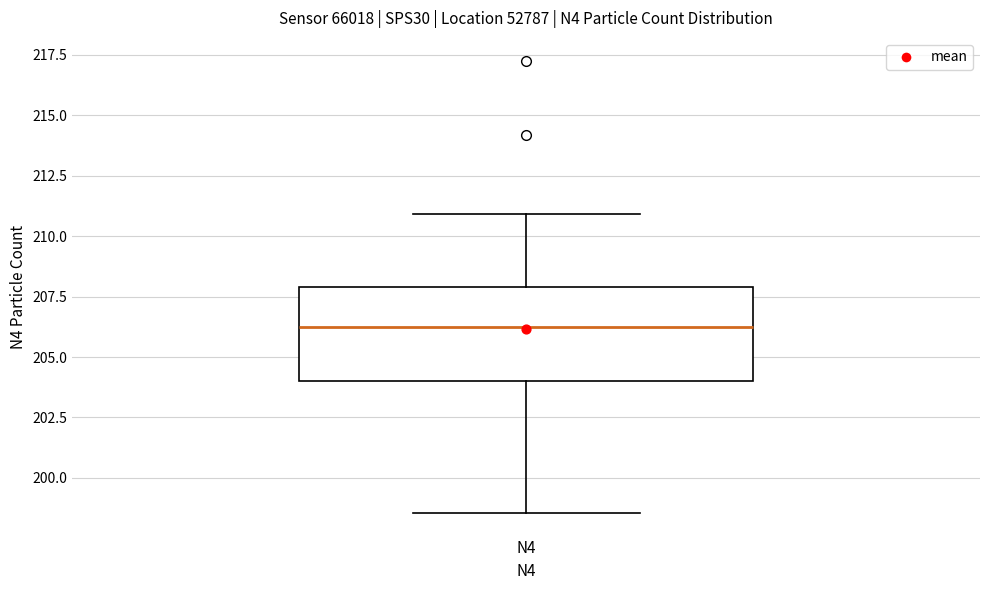

Read this box plot against the y-axis: the position of the median line, the range covered by the box, and the ends of both whiskers. The values are not printed on the chart, so give them approximately, as read against the axis.

median 206.0, box 204.0 to 208.0, whiskers 198.5 to 211.0